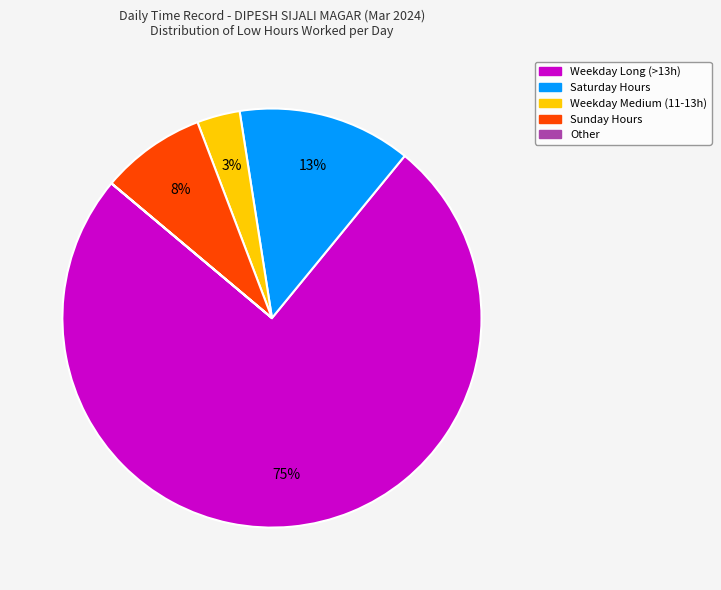

Is there a majority slice in this chart?

Yes